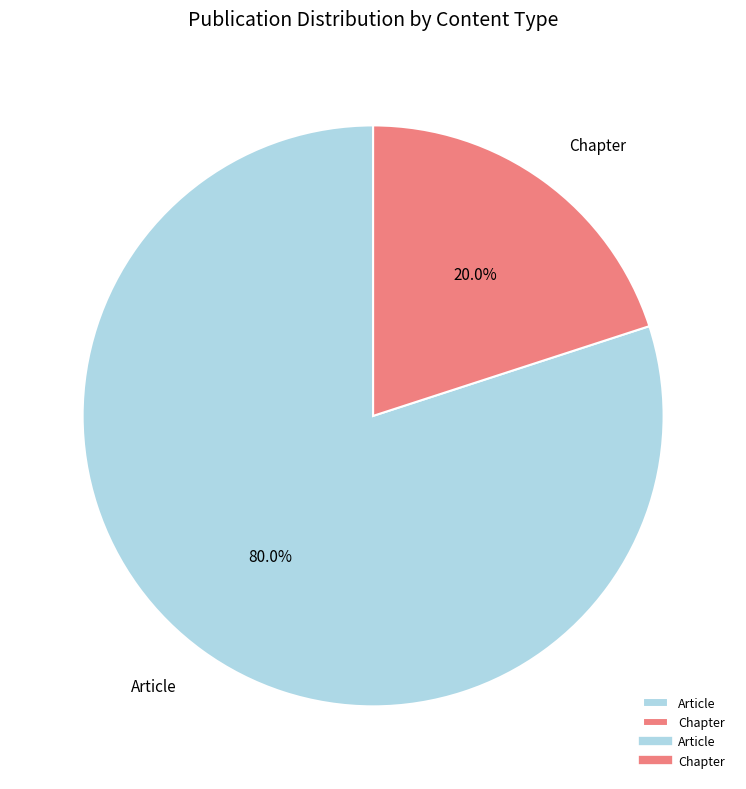

Is there a majority slice in this chart?

Yes